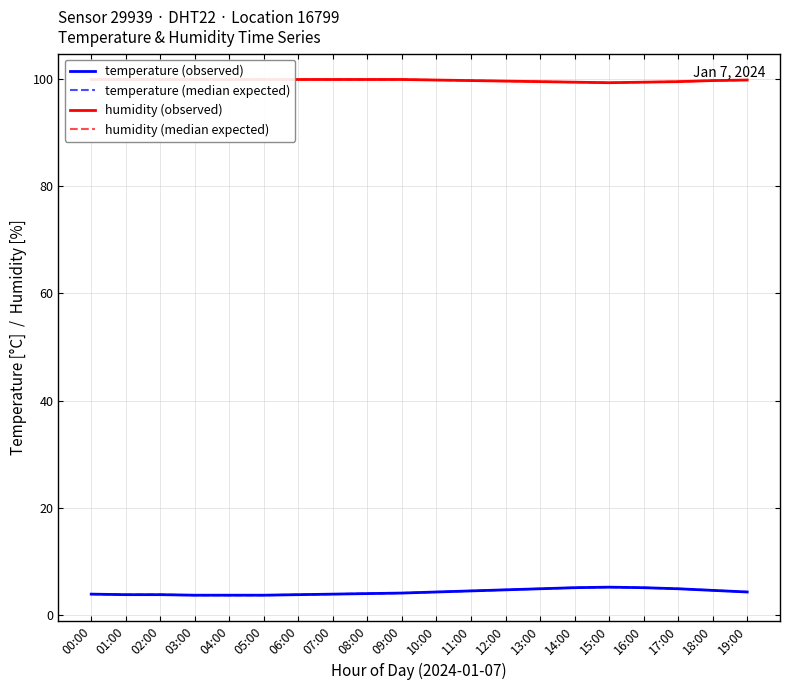

True or false: temperature (observed) and temperature (median expected) cross at least once.

False